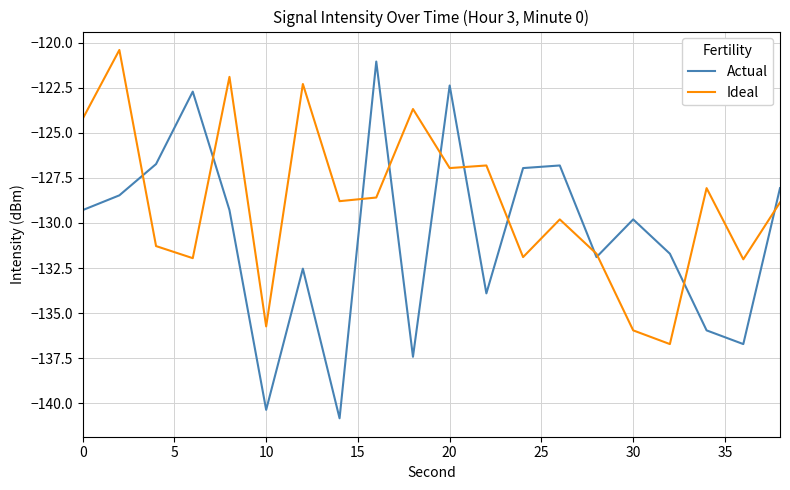

Does the chart display data point markers on the line(s)?

No